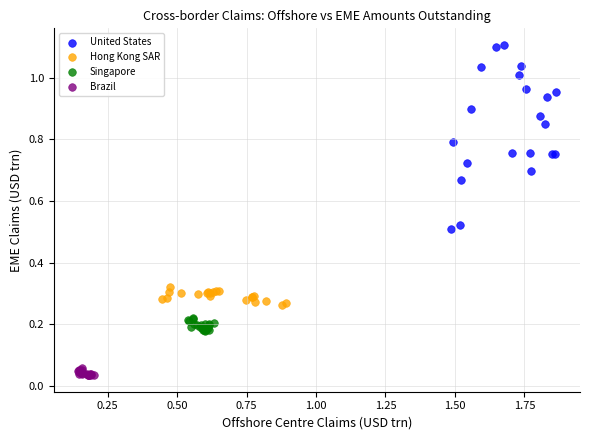

Which series reaches the maximum Y coordinate?

United States